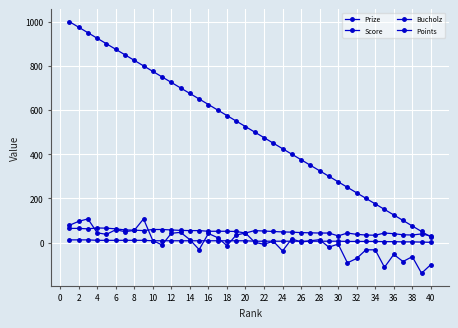

Where is Points nearest to the value 6?

38